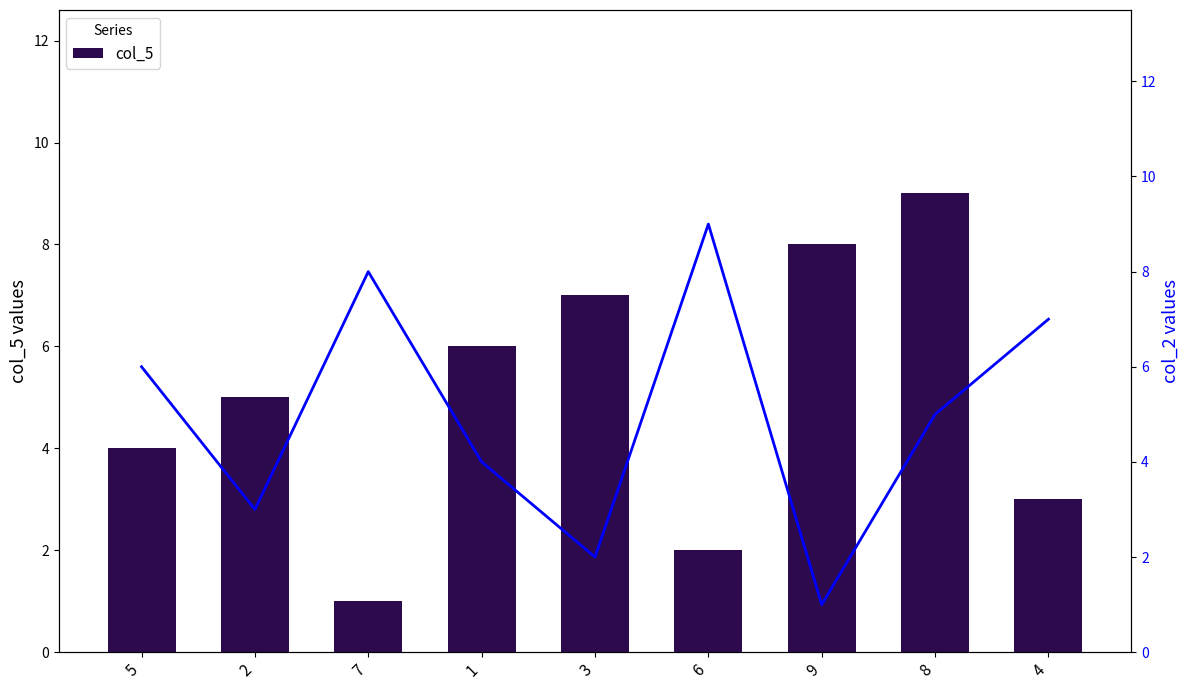

Rank the categories by col_5 value from highest to lowest.

8, 9, 3, 1, 2, 5, 4, 6, 7